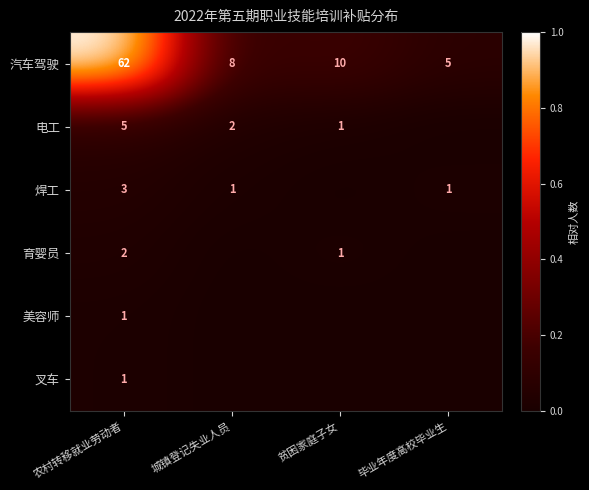

Which label corresponds to the largest value in the chart?

农村转移就业劳动者